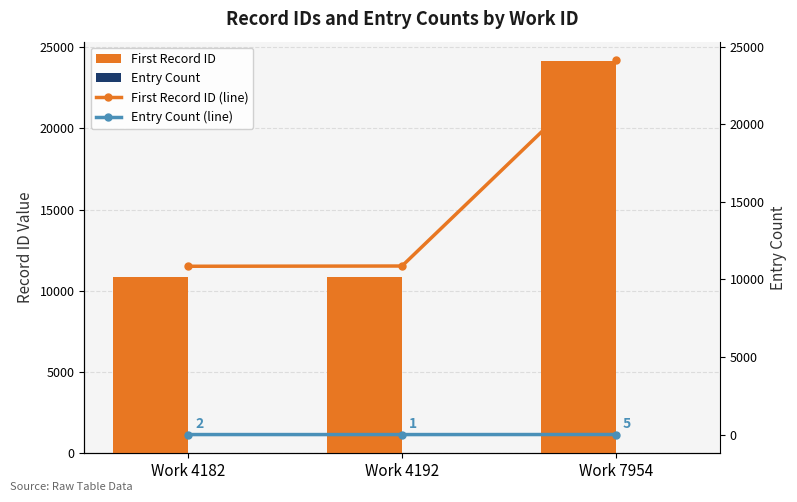

How many distinct data groups are displayed?

4